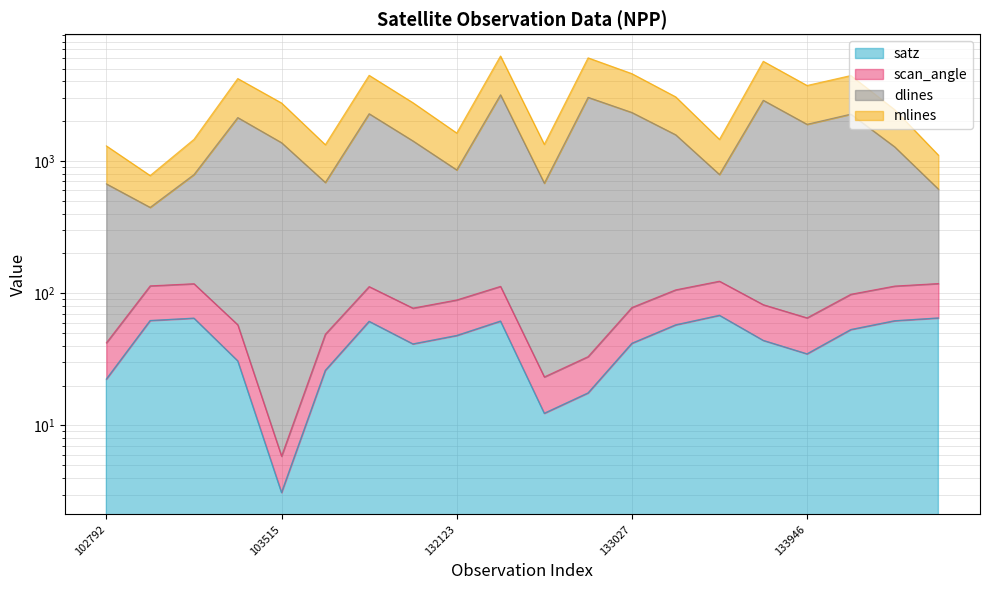

What are all the series names shown in the legend?

satz, scan_angle, dlines, mlines